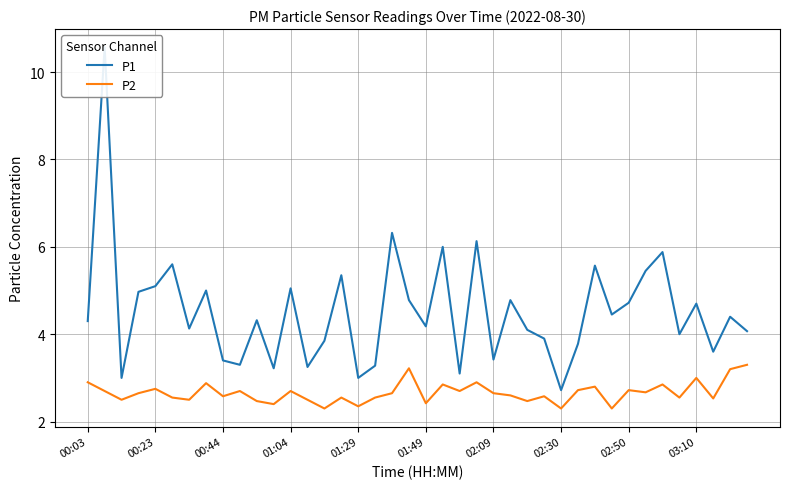

True or false: P1 and P2 intersect in this chart.

False